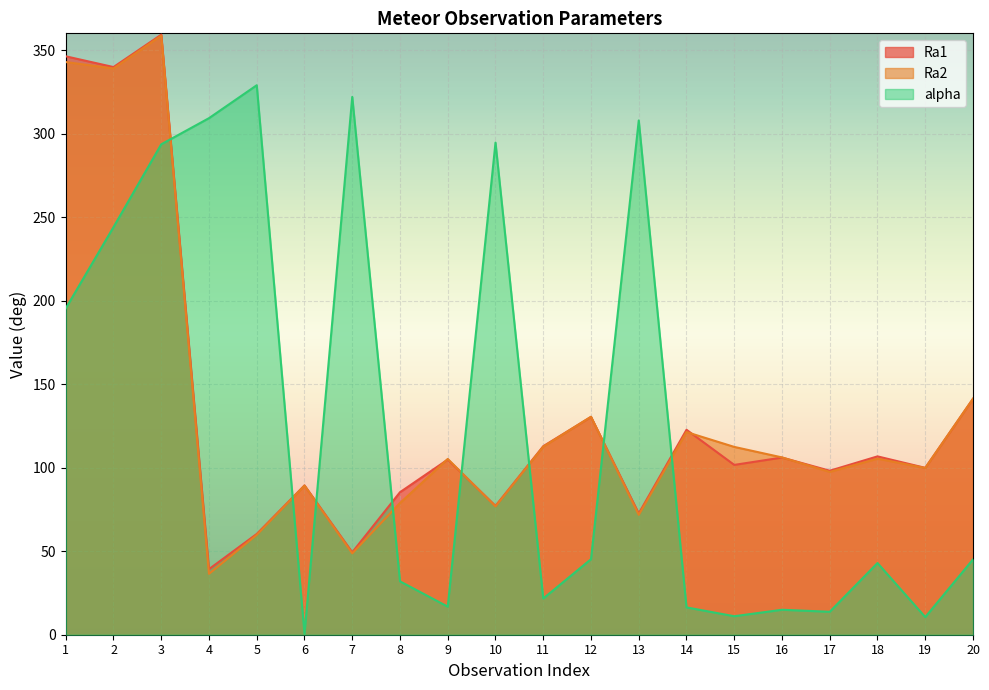

What is the smallest value displayed?

0.6